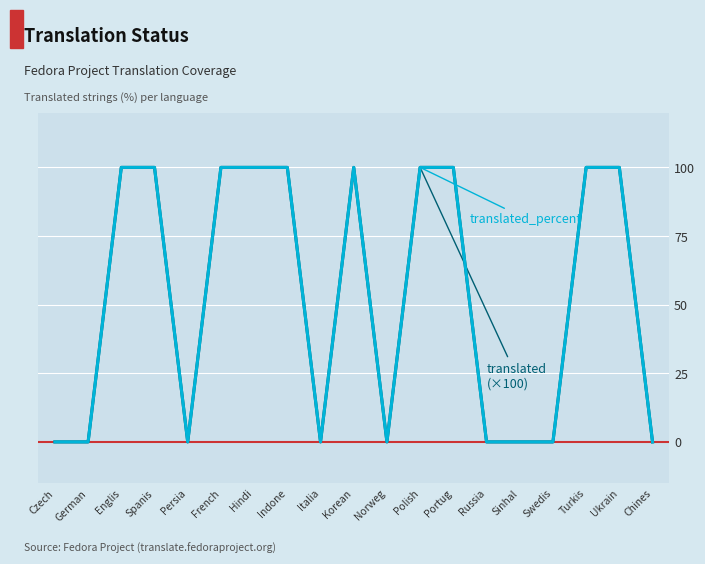

Does the chart have visible grid lines?

Yes